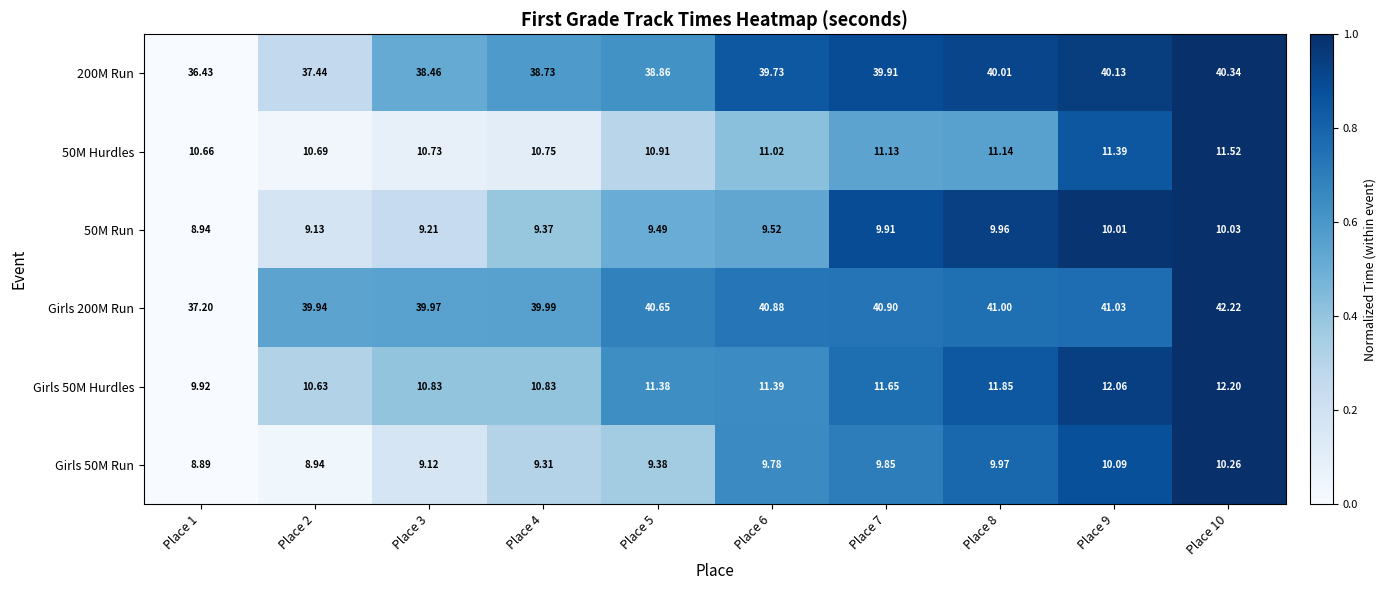

Which series has the largest range (max minus min)?

Girls 200M Run